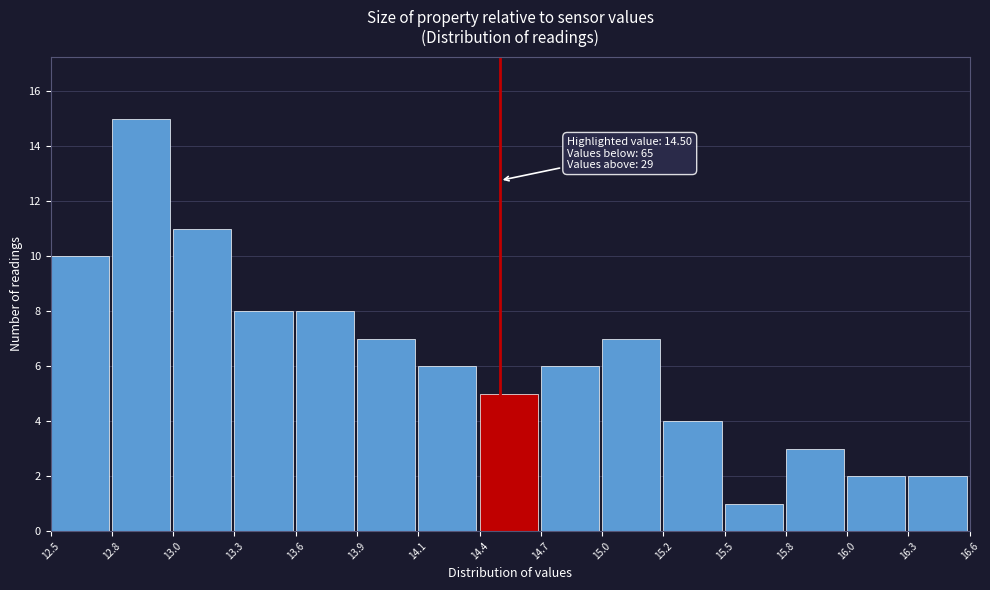

Reading left to right, what are all the values shown in this chart?

12.5=10	12.8=15	13.0=11	13.3=8	13.6=8	13.9=7	14.1=6	14.4=5	14.7=6	15.0=7	15.2=4	15.5=1	15.8=3	16.0=2	16.3=2